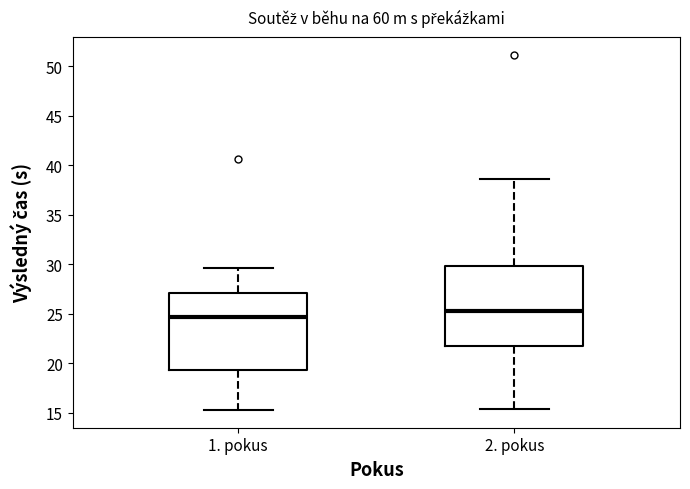

Reading left to right, read every box against the y-axis: the position of its median line, the range the box covers, and the ends of its whiskers. The values are not printed on the chart, so give them approximately, as read against the axis.

1. pokus: median 24.5, box 19.5 to 27.0, whiskers 15.5 to 29.5
2. pokus: median 25.0, box 21.5 to 30.0, whiskers 15.5 to 38.5